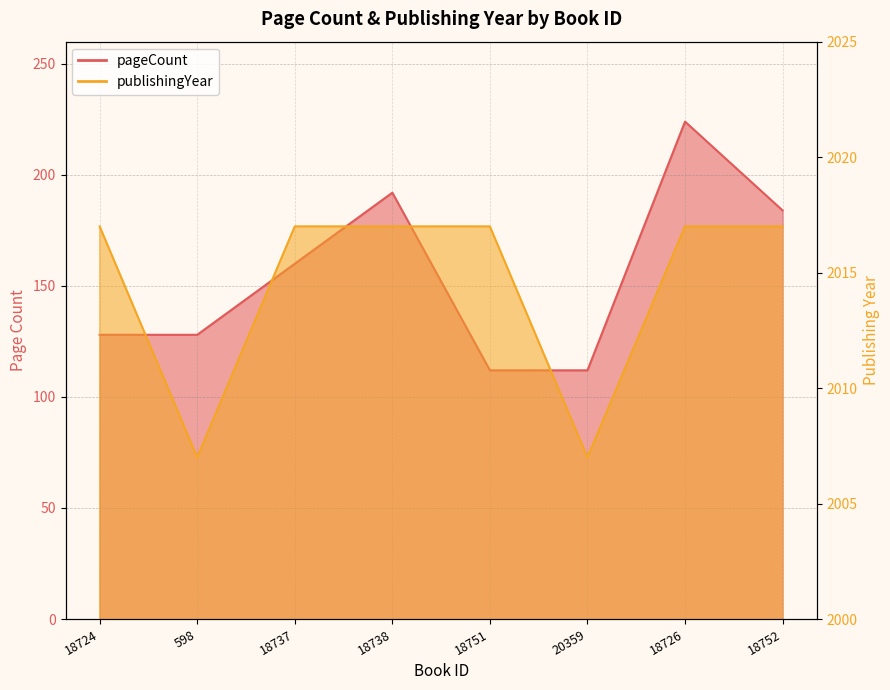

Count the publishingYear _line values in the range 2017 to 2018.

6